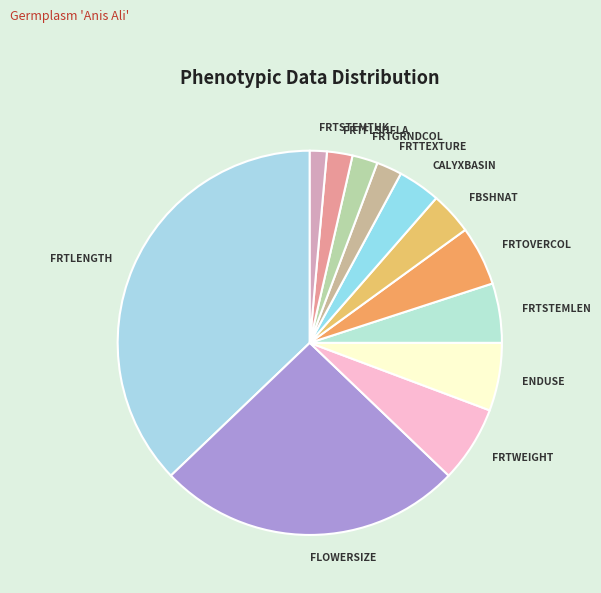

Is the sum of ENDUSE and FRTWEIGHT greater than half?

No